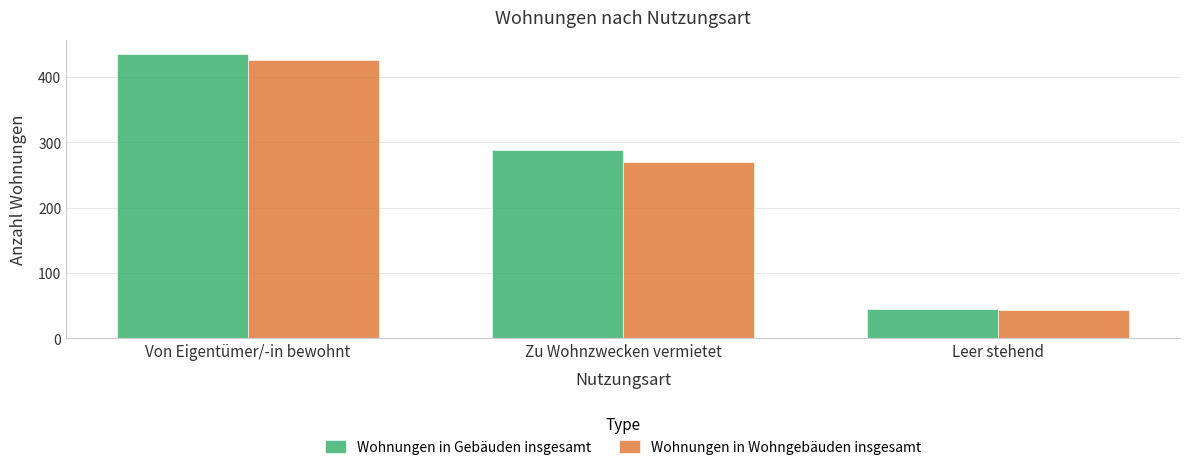

Which series changed the most between Zu Wohnzwecken vermietet and Leer stehend?

Wohnungen in Gebäuden insgesamt